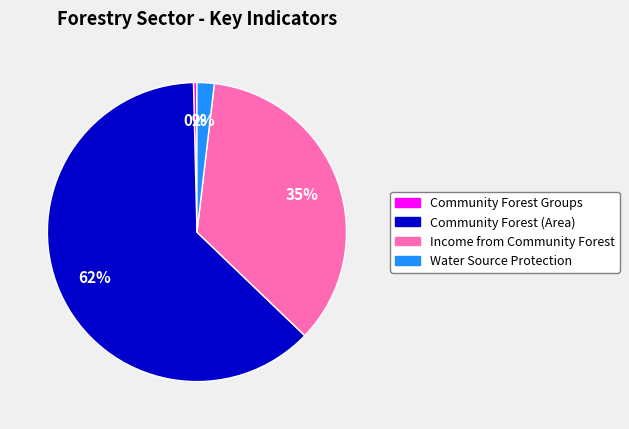

To the nearest percent, what portion does Water Source Protection represent?

2%